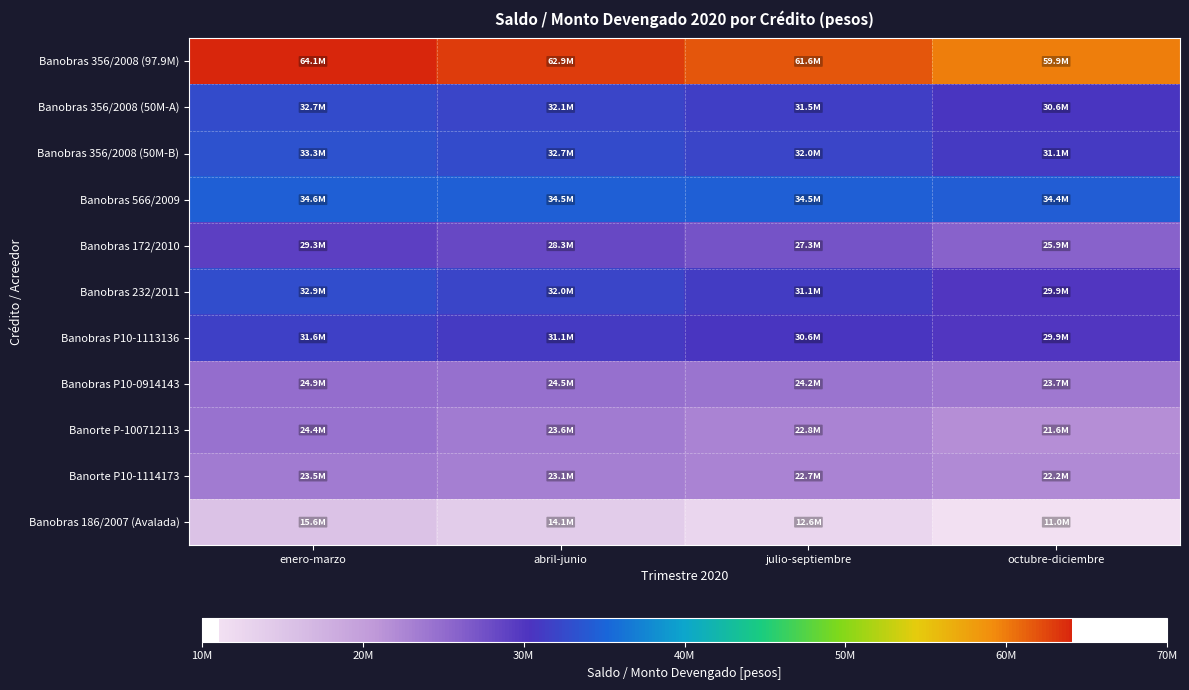

Which has a higher value, enero-marzo or octubre-diciembre?

enero-marzo